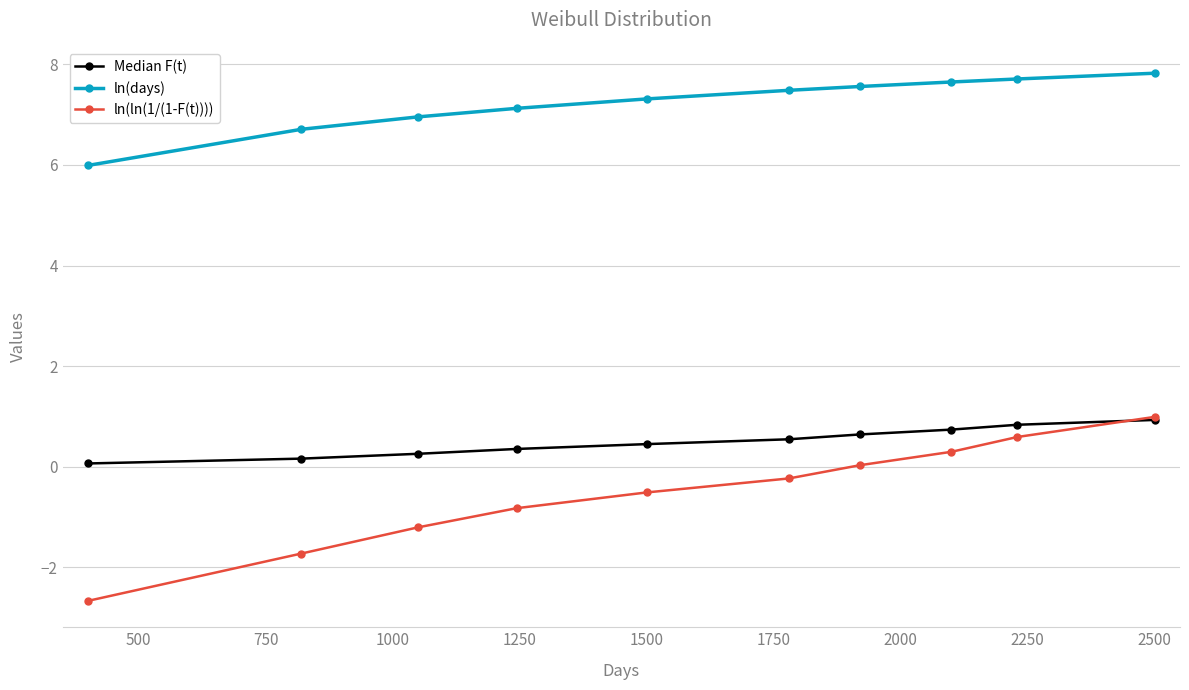

Which series has the widest spread of values?

ln(ln(1/(1-F(t))))